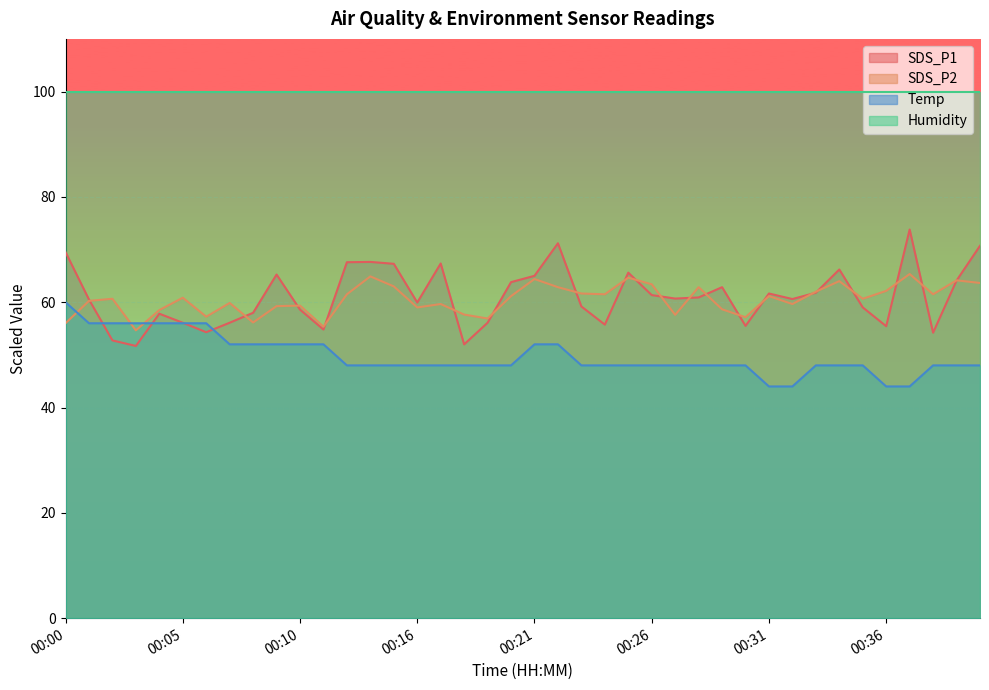

The SDS_P2 series shows 63.0 at 00:15. True or false?

True